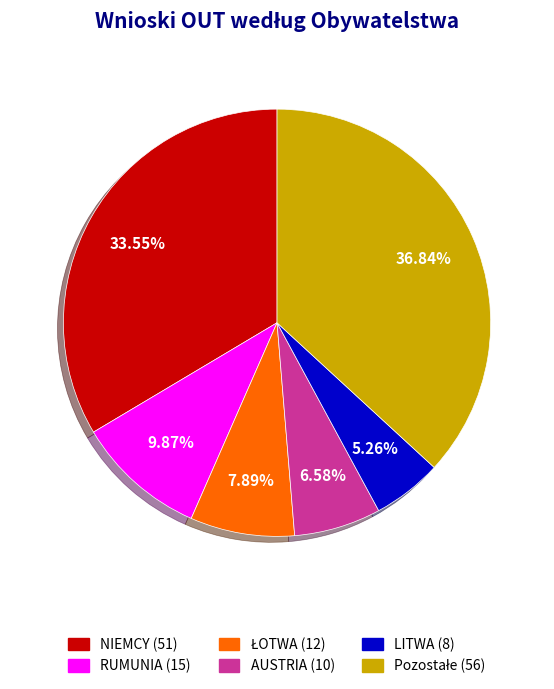

To the nearest percent, what portion does LITWA represent?

5%